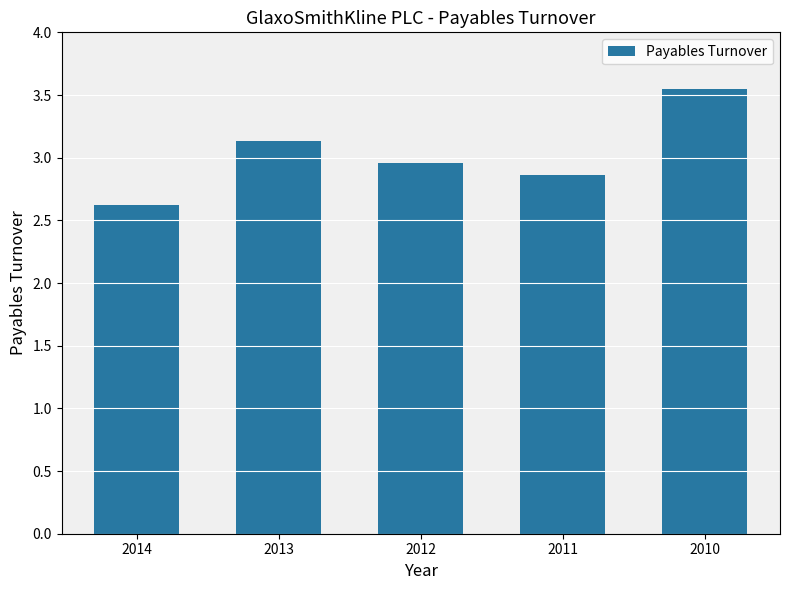

Rank the categories by value from lowest to highest.

2014, 2011, 2012, 2013, 2010